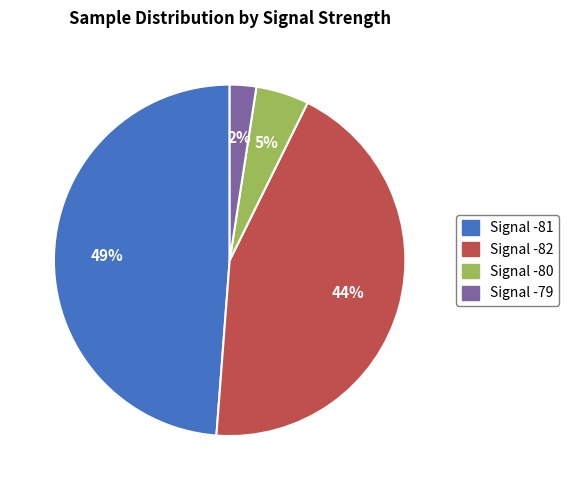

What is the smallest slice in the pie chart?

Signal -79